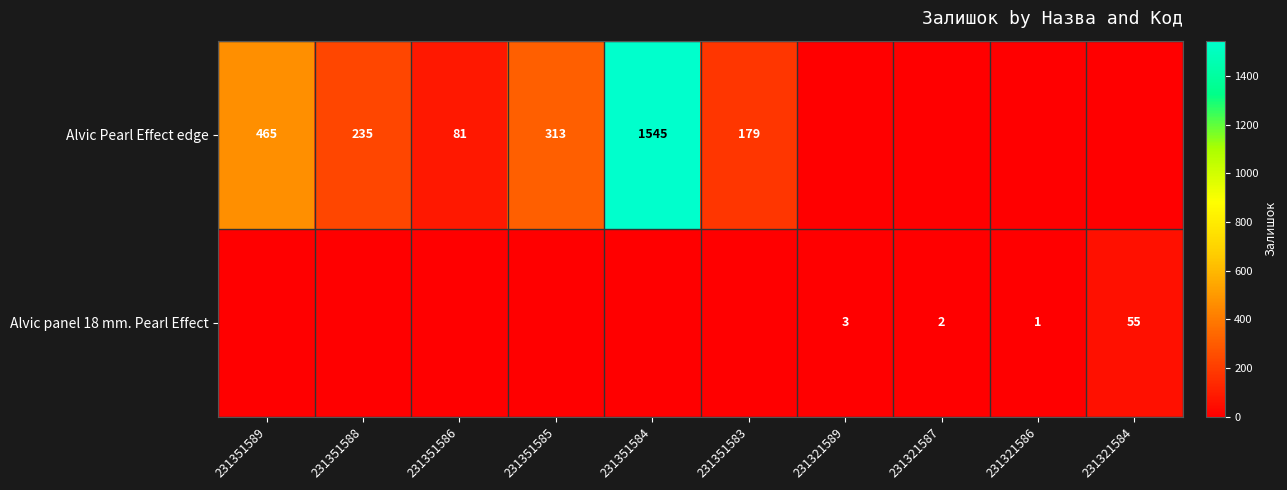

True or false: Alvic panel 18 mm. Pearl Effect has a value of 55 at 231321584.

True